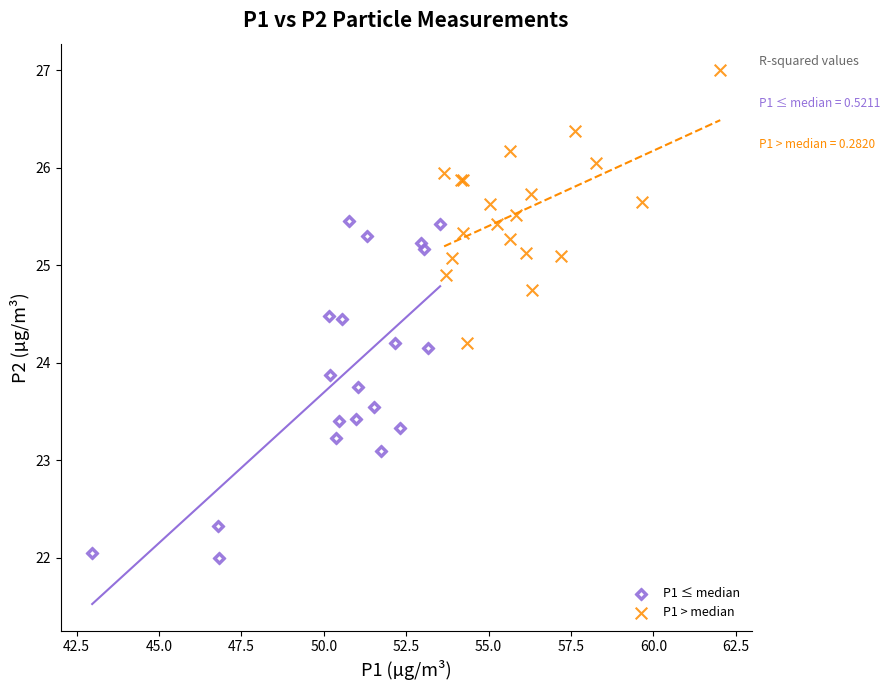

Which series contains the lowest Y value?

P1 ≤ median